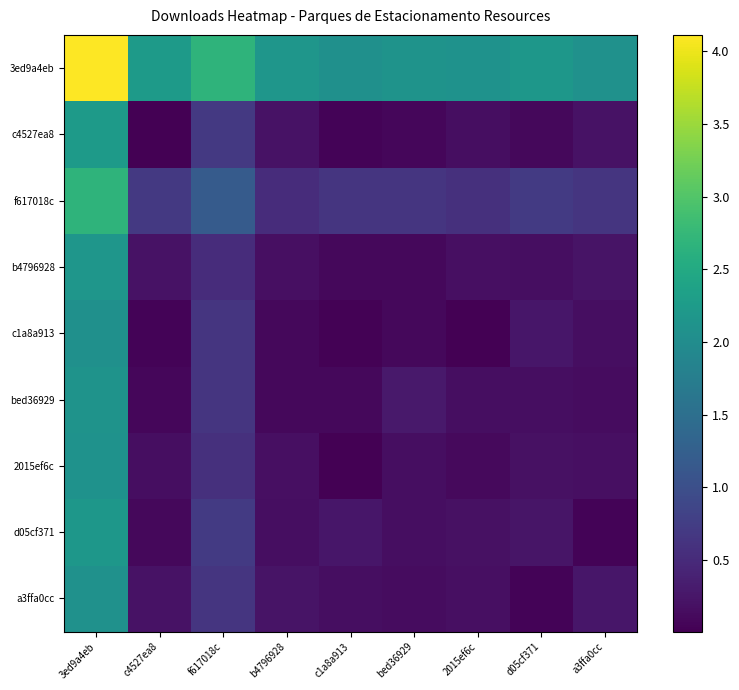

At f617018c, list the series in order from smallest to largest.

b4796928, 2015ef6c, bed36929, a3ffa0cc, c1a8a913, c4527ea8, d05cf371, f617018c, 3ed9a4eb